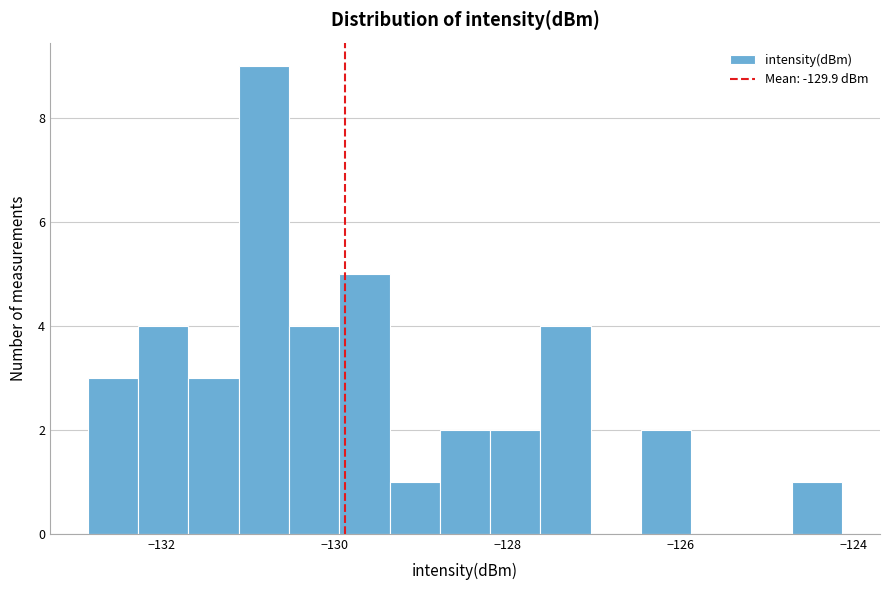

Around what value on the x-axis is the tallest bar? Give the approximate position of its centre, as read against the axis.

-130.8